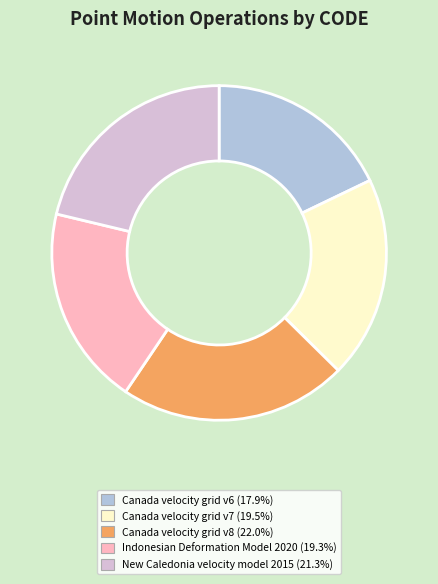

Which has a higher value, New Caledonia velocity model 2015 or Canada velocity grid v8?

Canada velocity grid v8